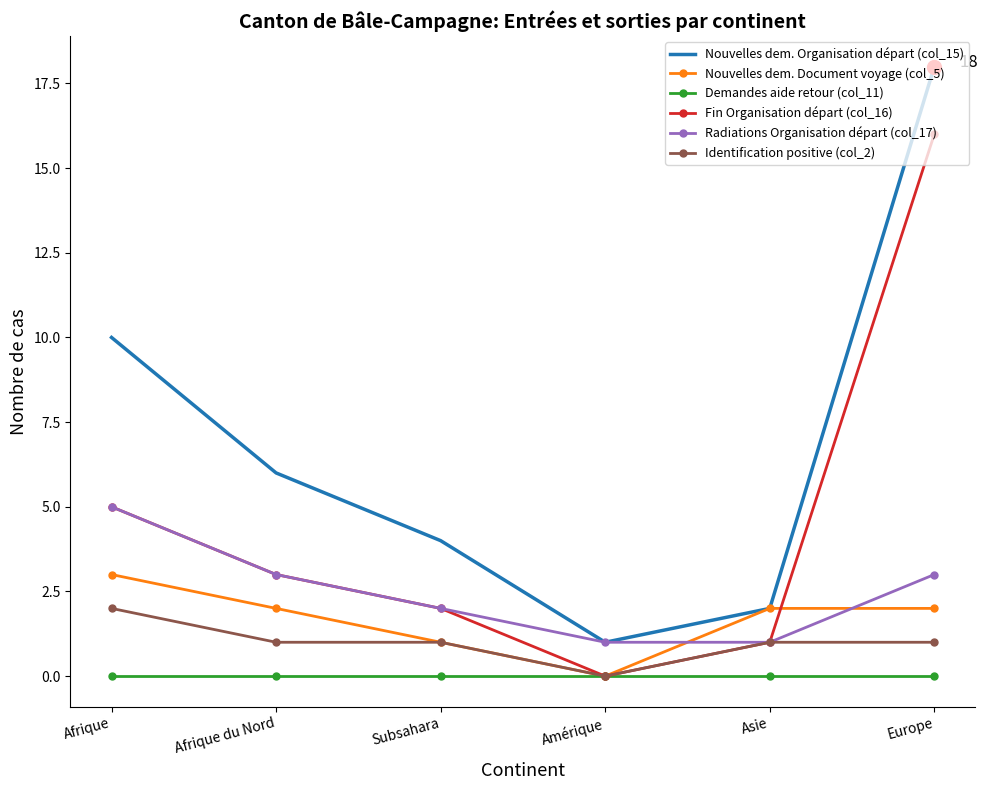

How many positive values does the Fin Organisation départ (col_16) series have?

5